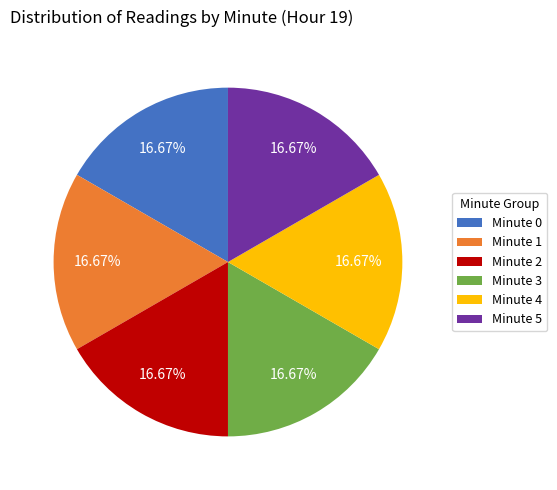

Is there any slice that represents more than half of the pie?

No